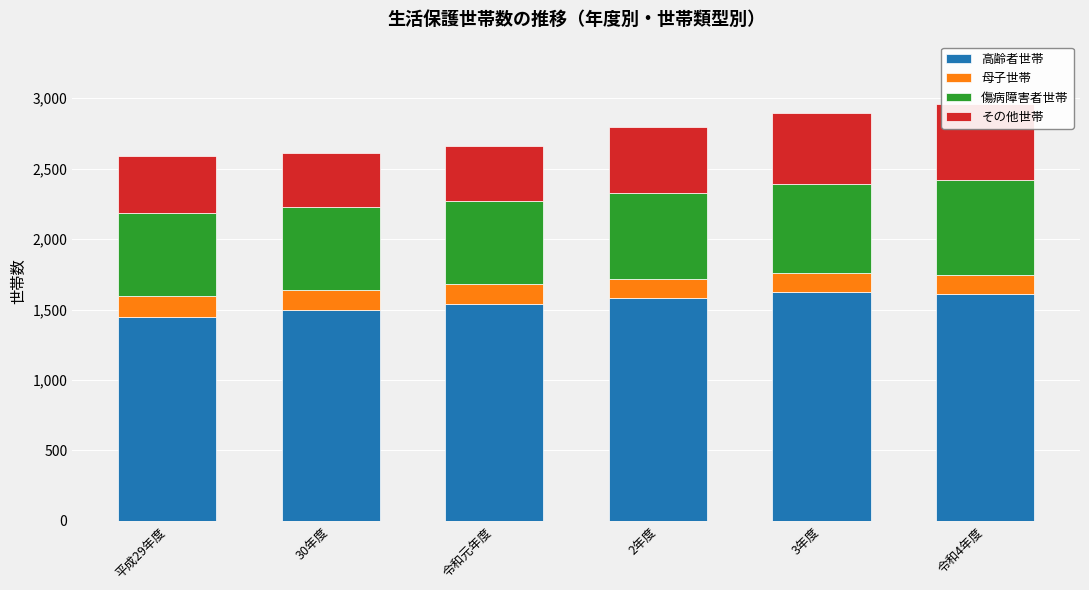

How many data points in 傷病障害者世帯 are above 607?

2